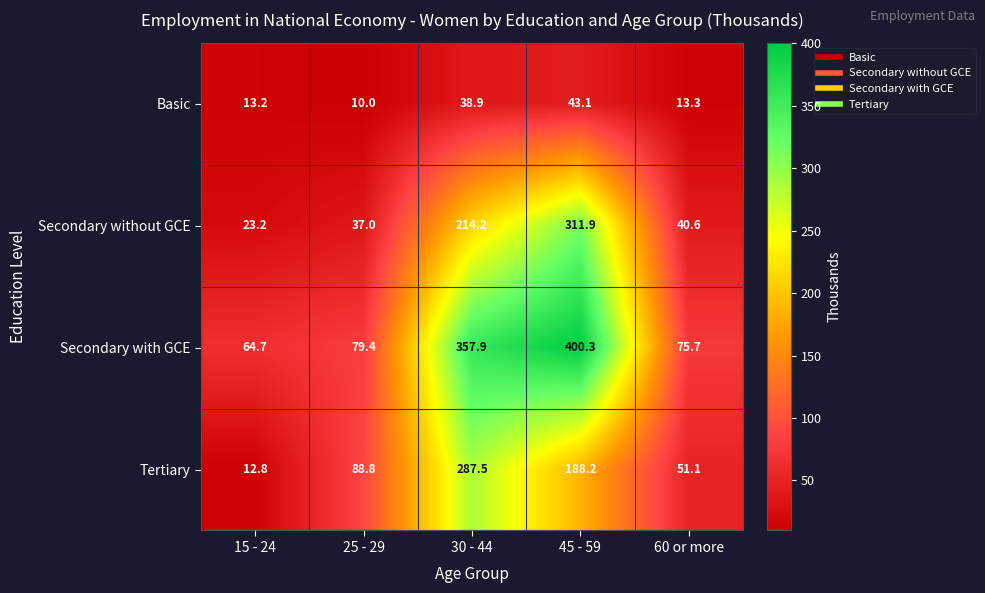

Reading left to right, extract all data points from this chart.

Basic: 13.2	10.0	38.9	43.1	13.3
Secondary without GCE: 23.2	37.0	214.2	311.9	40.6
Secondary with GCE: 64.7	79.4	357.9	400.3	75.7
Tertiary: 12.8	88.8	287.5	188.2	51.1